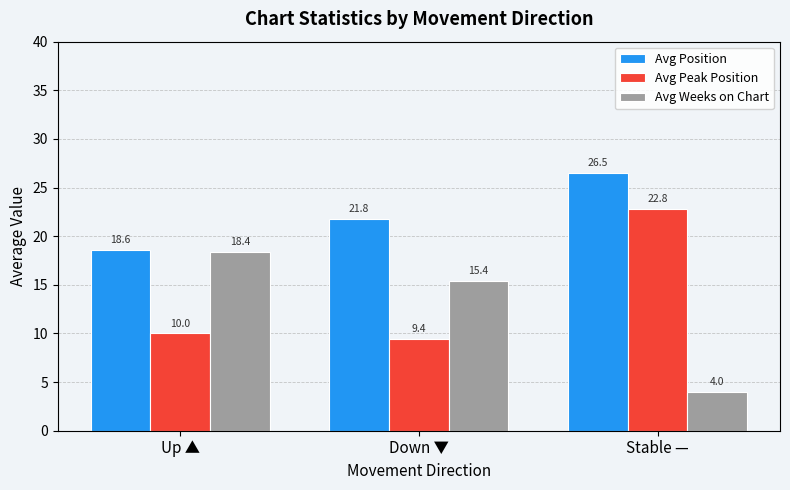

What is the label of the 2nd bar from the right?

Down ▼